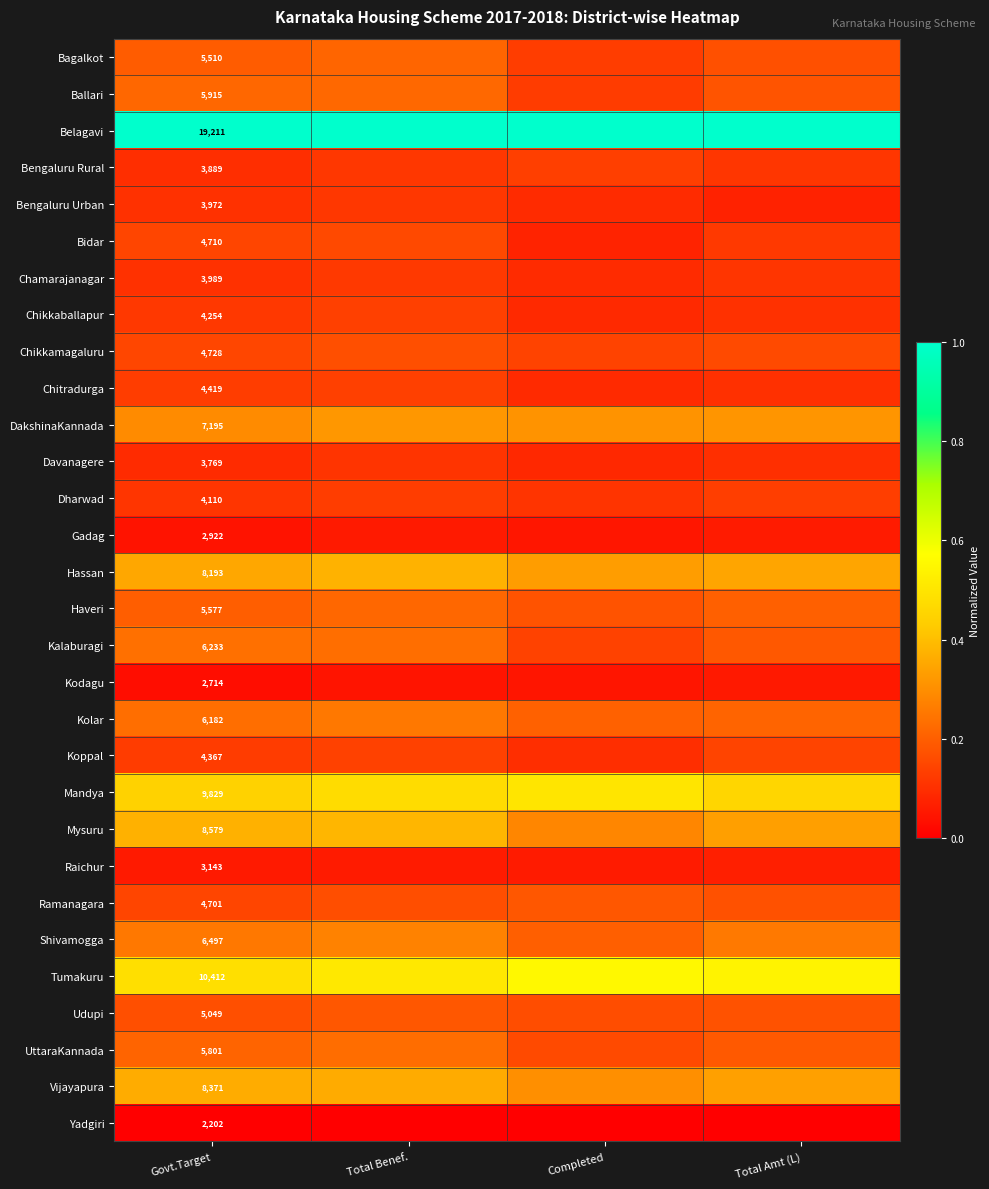

The Mysuru series shows 0.4 at Govt.Target. True or false?

True